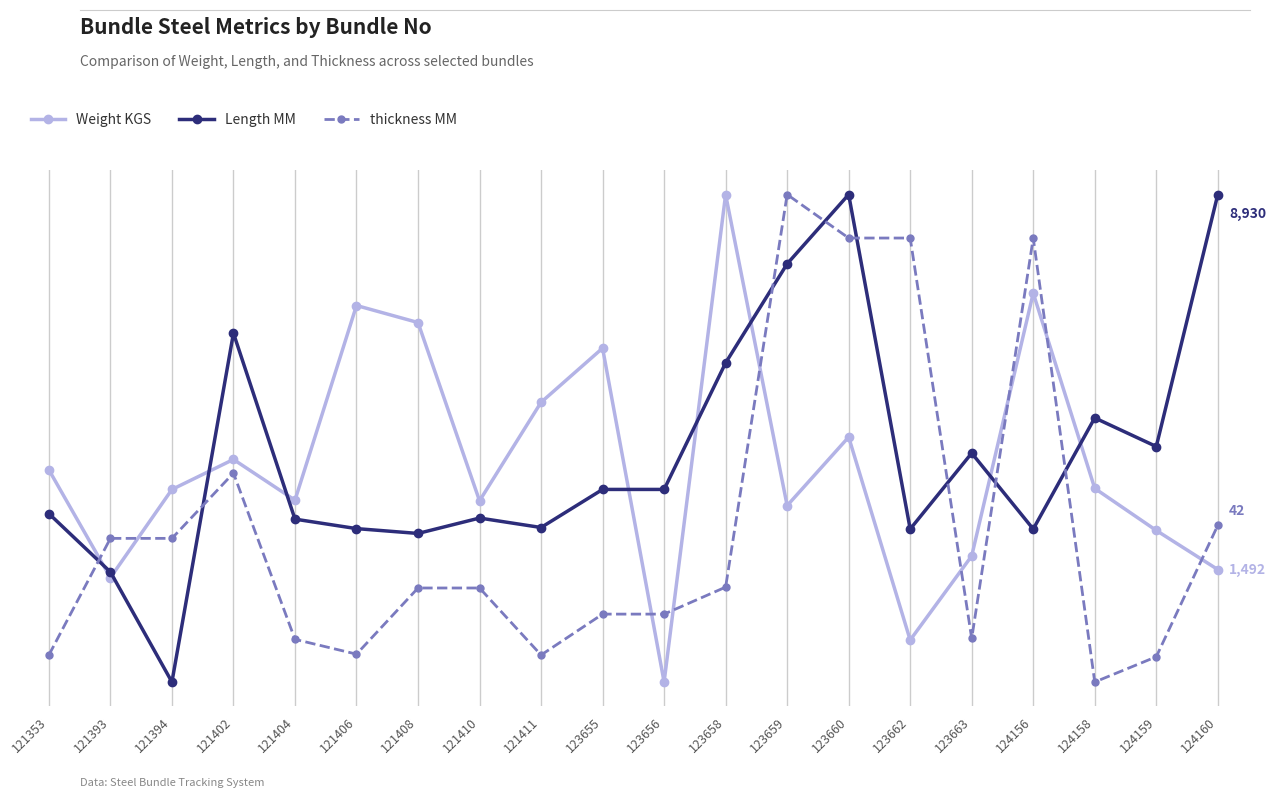

List the labels in order of Length MM value, smallest first.

121394, 121393, 121408, 123662, 124156, 121406, 121411, 121404, 121410, 121353, 123655, 123656, 123663, 124159, 124158, 123658, 121402, 123659, 123660, 124160